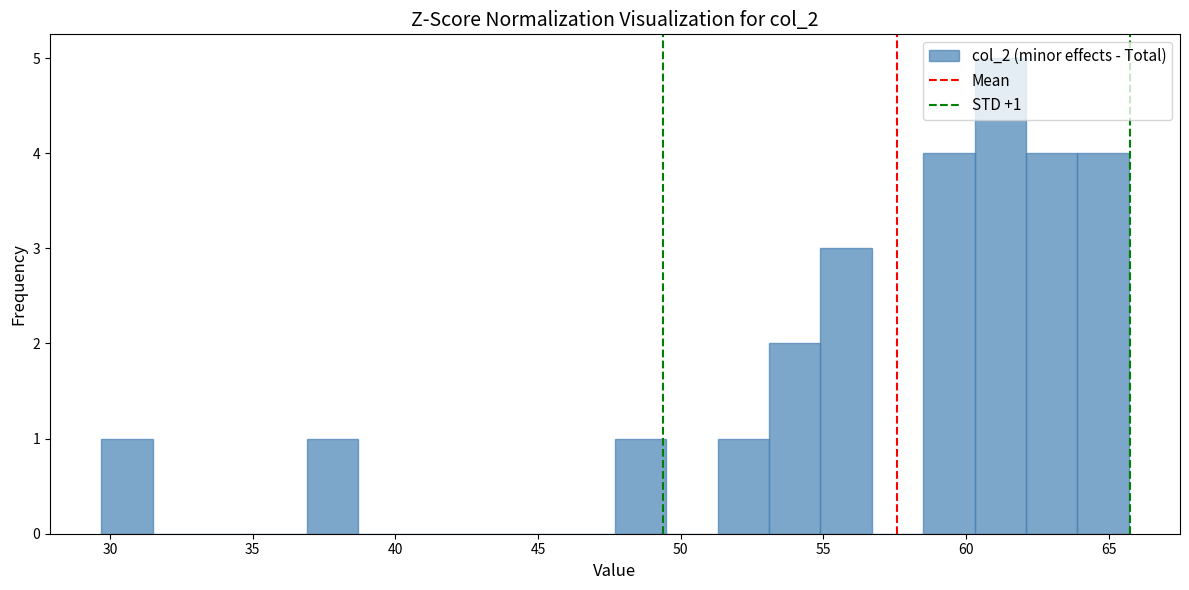

Around what value on the x-axis is the tallest bar? Give the approximate position of its centre, as read against the axis.

61.0